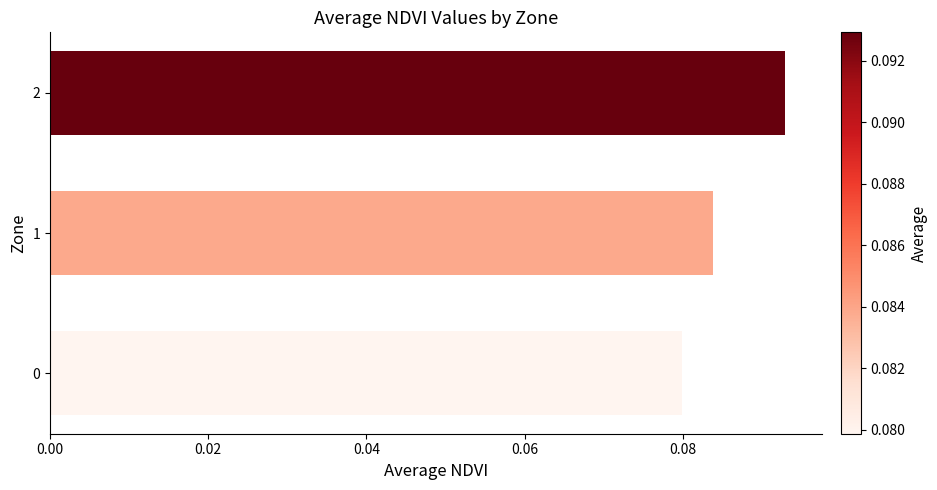

At which category does the chart reach its peak across all series?

2